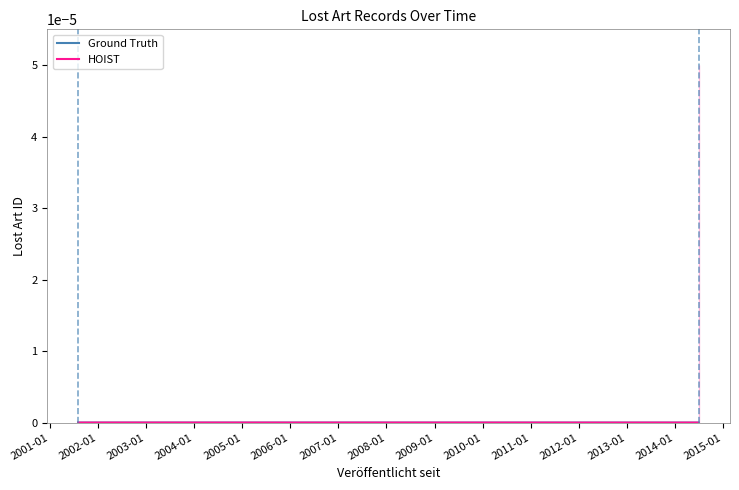

At which label does HOIST reach its minimum?

2001-01